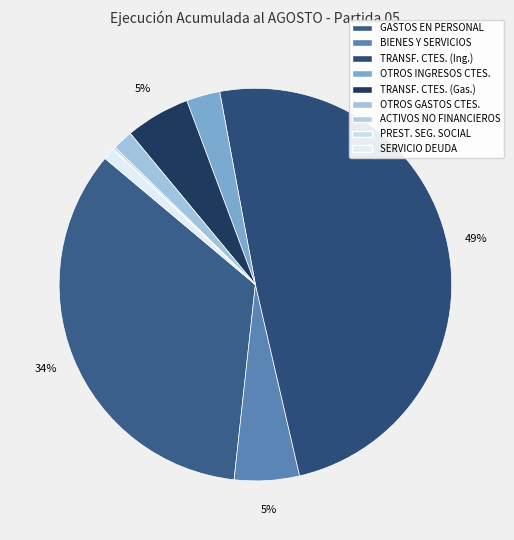

Which slice is the largest?

TRANSFERENCIAS CORRIENTES (Ingresos)